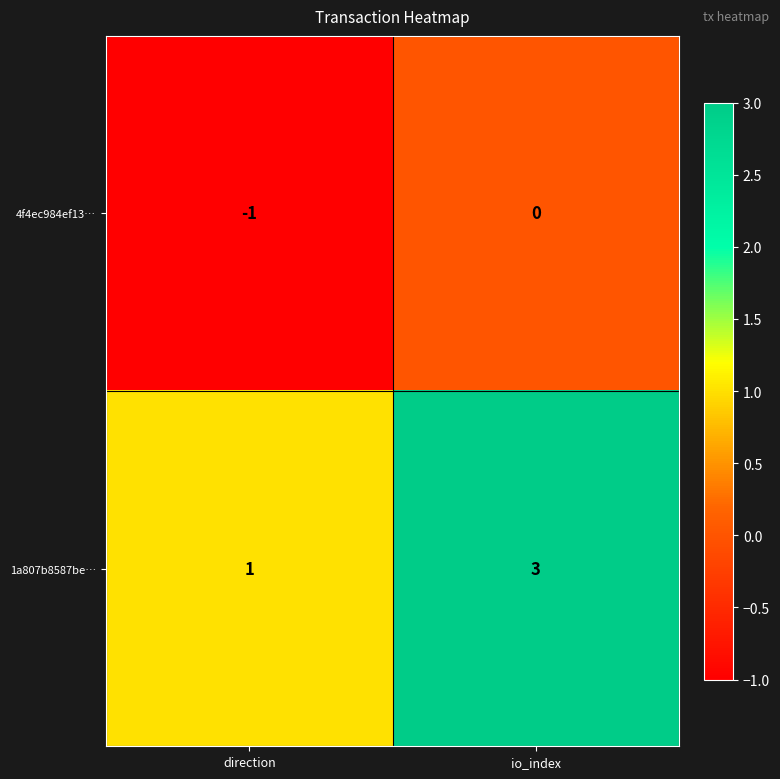

At which category is the sum across all series the highest?

io_index